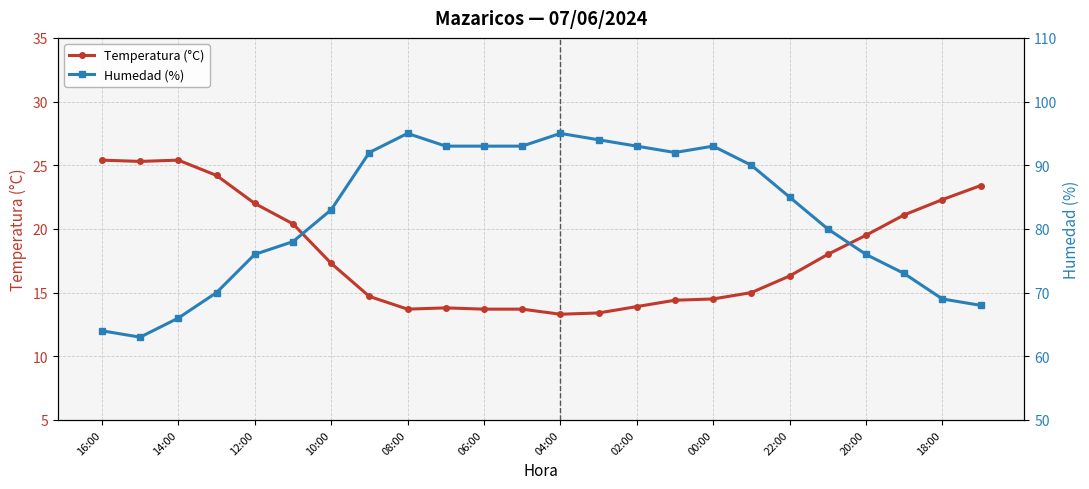

True or false: Humedad (%) and Temperatura (°C) cross at least once.

False